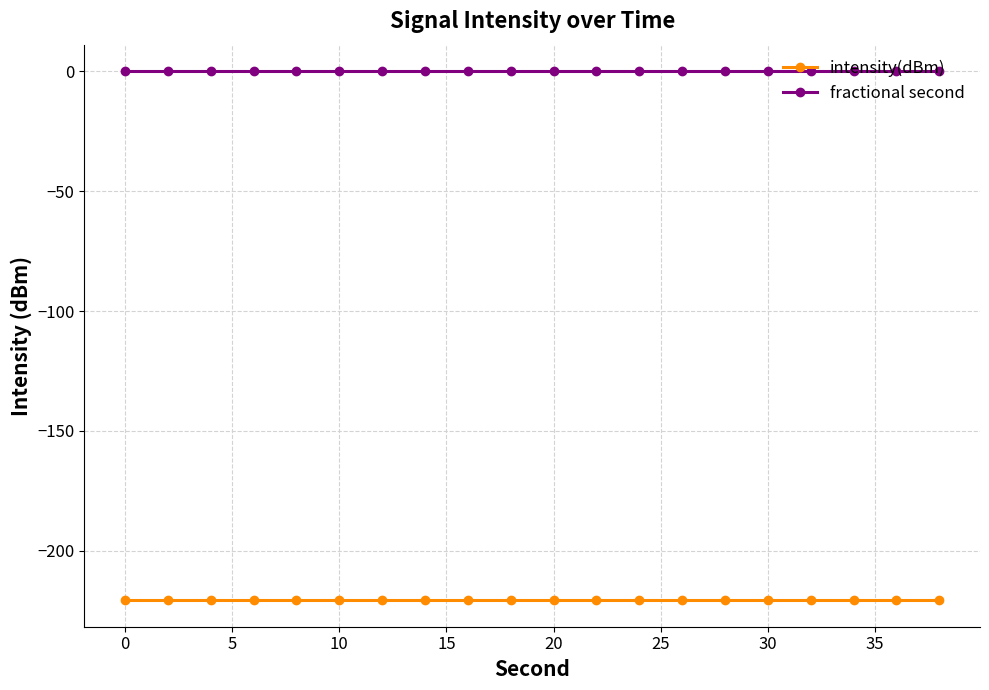

True or false: fractional second and intensity(dBm) cross at least once.

False